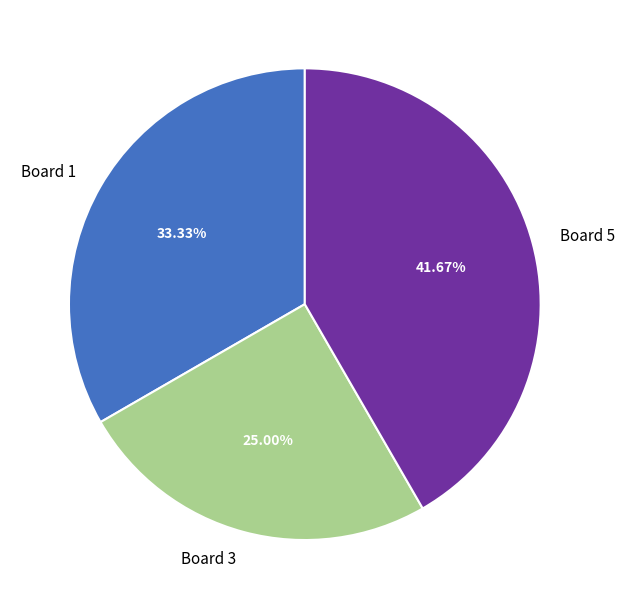

Does any single category account for the majority?

No